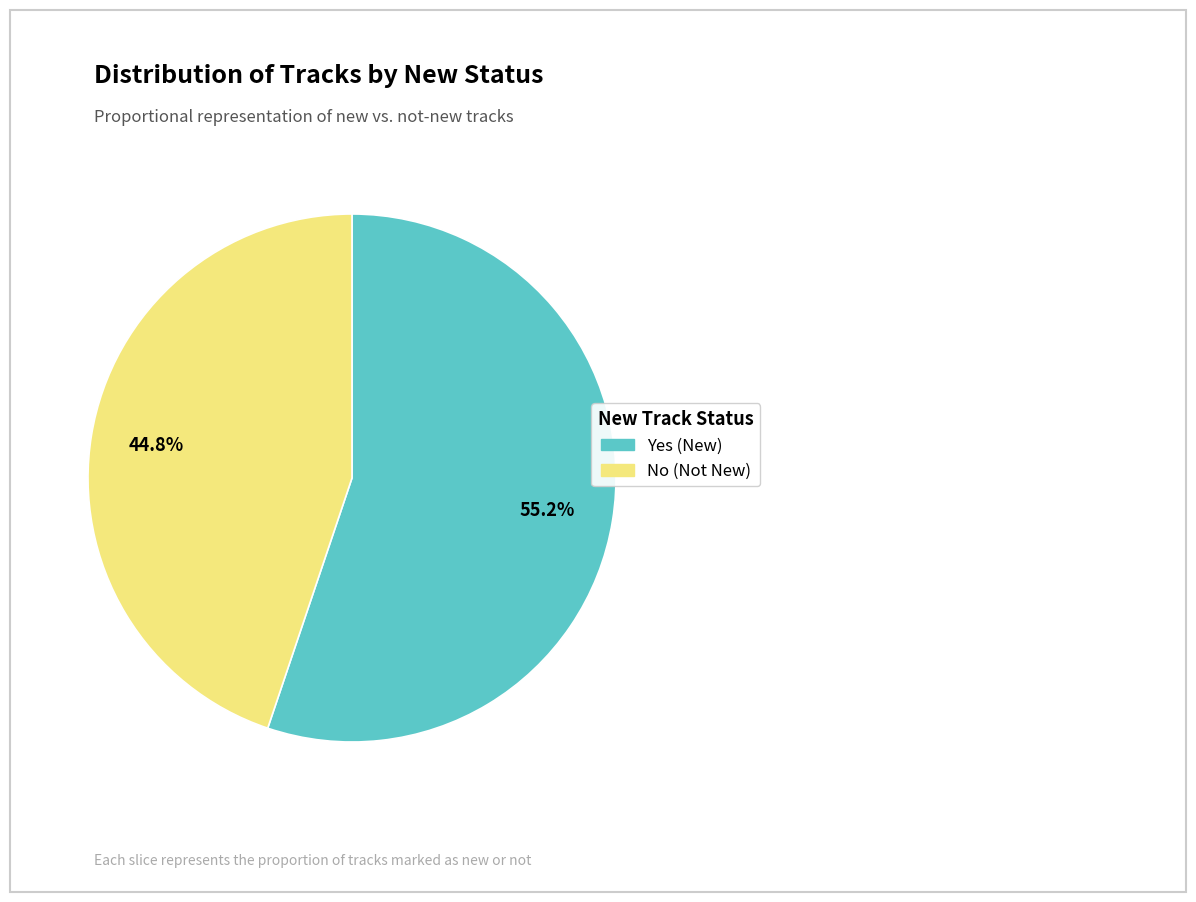

What percentage do Yes and No together represent?

100.0%